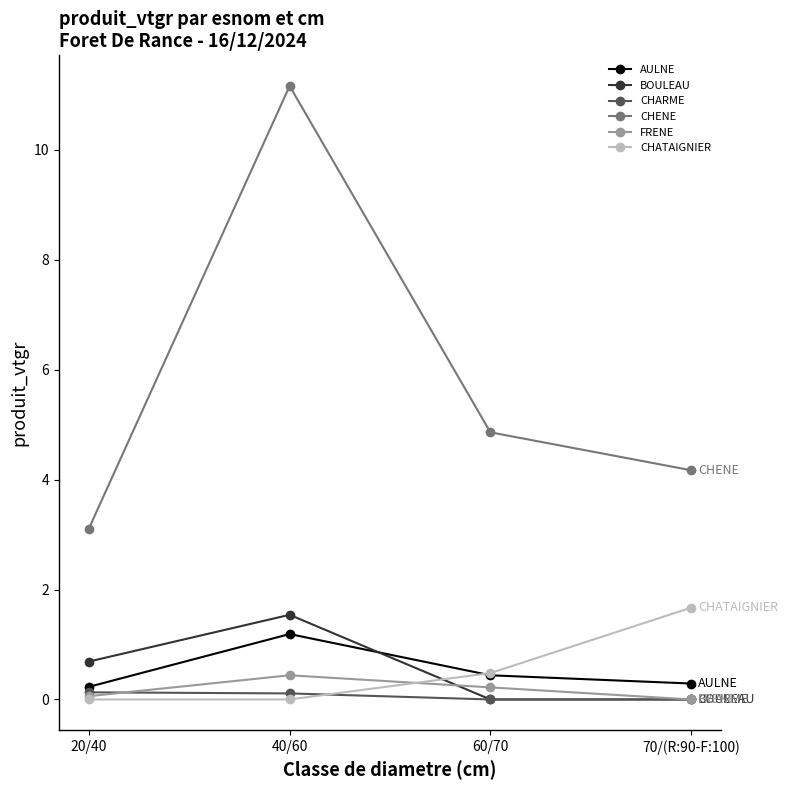

The FRENE series shows 0.2 at 60/70. True or false?

True